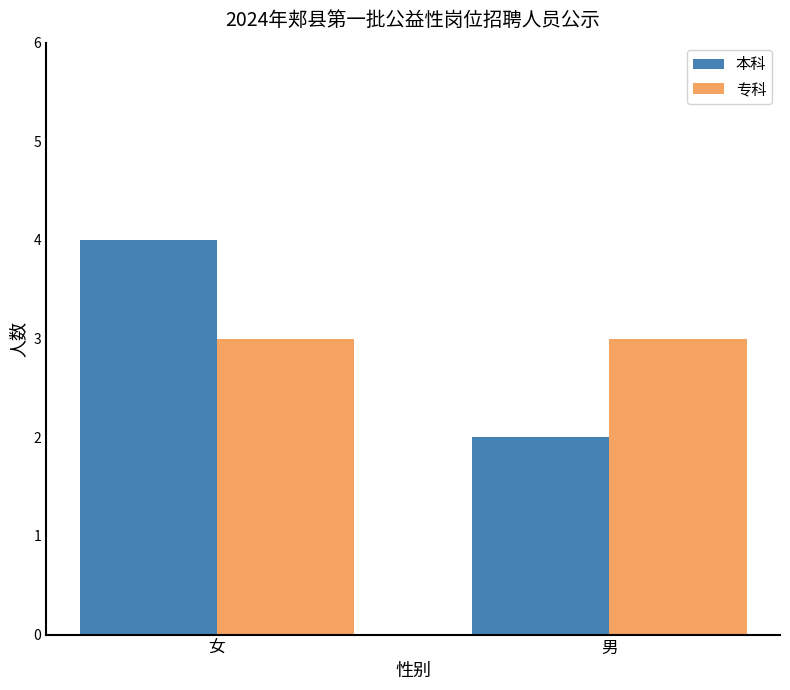

Between 女 and 男, which series saw the biggest shift?

本科